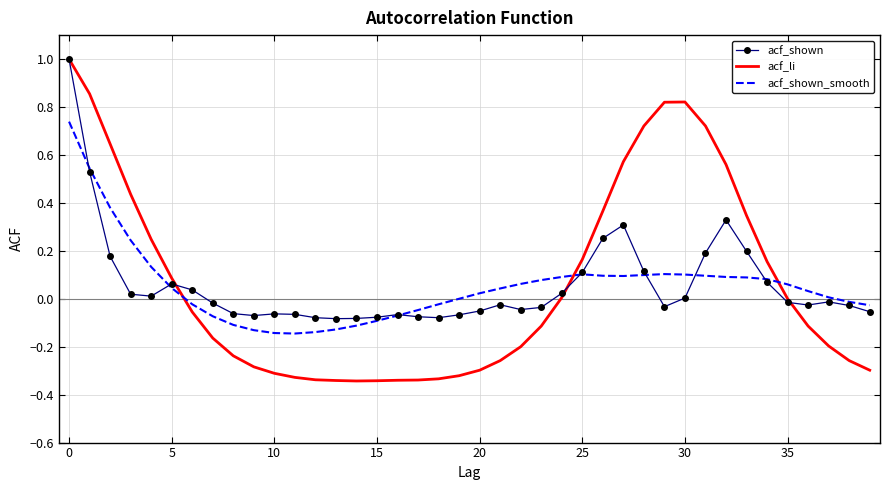

Reading right to left, extract all data points from this chart.

acf_shown: -0.1	-0.0	-0.0	-0.0	-0.0	0.1	0.2	0.3	0.2	0.0	-0.0	0.1	0.3	0.3	0.1	0.0	-0.0	-0.0	-0.0	-0.1	-0.1	-0.1	-0.1	-0.1	-0.1	-0.1	-0.1	-0.1	-0.1	-0.1	-0.1	-0.1	-0.0	0.0	0.1	0.0	0.0	0.2	0.5	1.0
acf_li: -0.3	-0.3	-0.2	-0.1	-0.0	0.2	0.3	0.6	0.7	0.8	0.8	0.7	0.6	0.4	0.2	0.0	-0.1	-0.2	-0.3	-0.3	-0.3	-0.3	-0.3	-0.3	-0.3	-0.3	-0.3	-0.3	-0.3	-0.3	-0.3	-0.2	-0.2	-0.1	0.1	0.2	0.4	0.6	0.9	1.0
acf_shown_smooth: -0.0	-0.0	0.0	0.0	0.1	0.1	0.1	0.1	0.1	0.1	0.1	0.1	0.1	0.1	0.1	0.1	0.1	0.1	0.0	0.0	0.0	-0.0	-0.0	-0.1	-0.1	-0.1	-0.1	-0.1	-0.1	-0.1	-0.1	-0.1	-0.1	-0.0	0.0	0.1	0.2	0.4	0.5	0.7